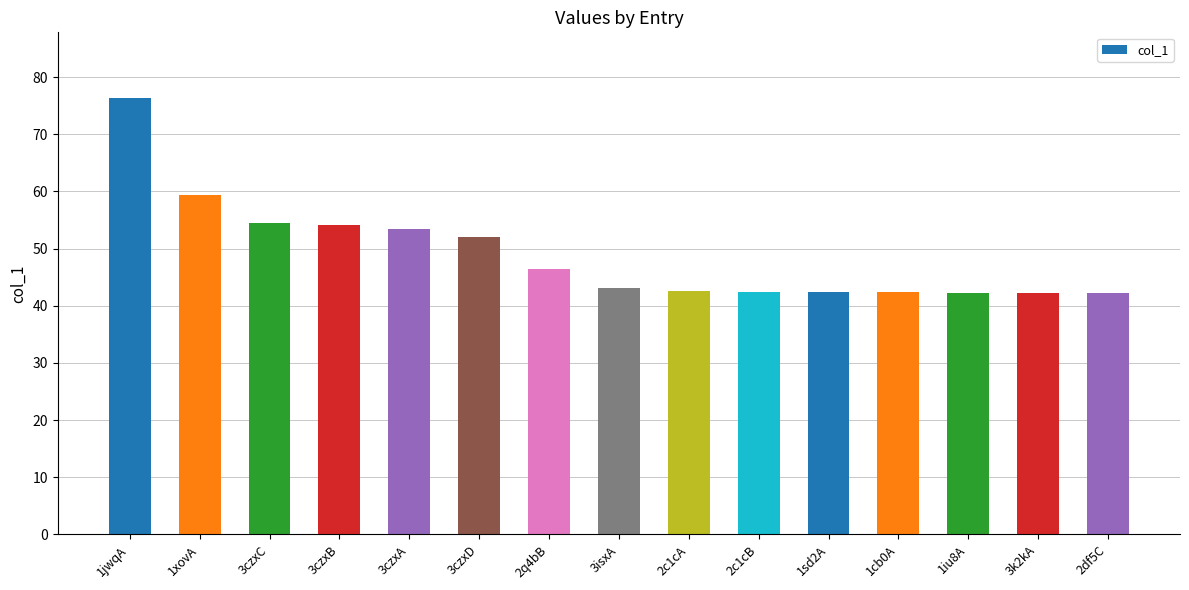

What position from the right is 2c1cA?

7